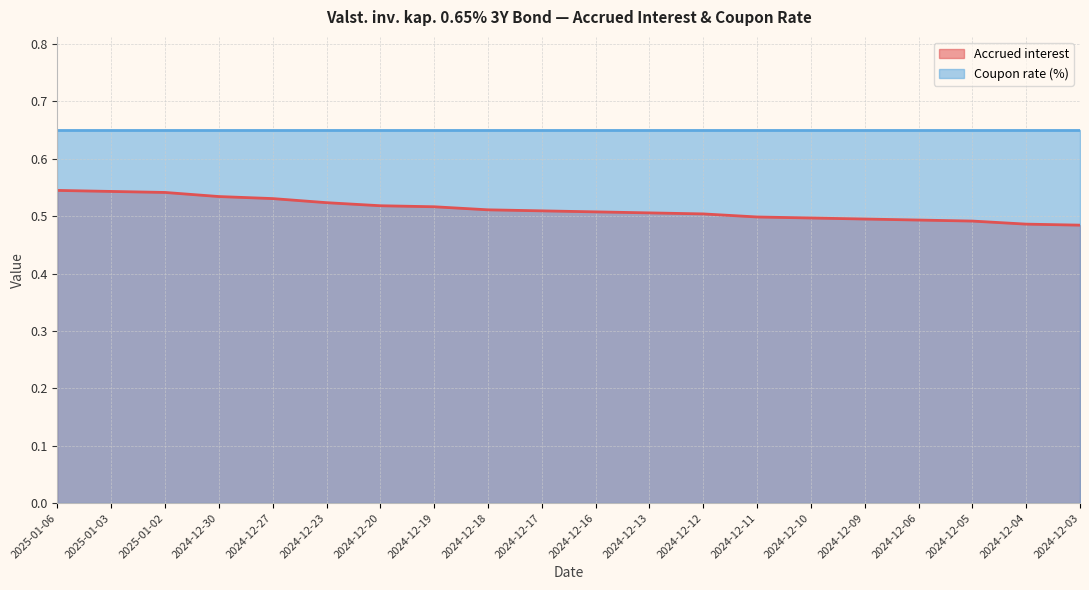

List the labels in order of value, largest first.

2025-01-06, 2025-01-03, 2025-01-02, 2024-12-30, 2024-12-27, 2024-12-23, 2024-12-20, 2024-12-19, 2024-12-18, 2024-12-17, 2024-12-16, 2024-12-13, 2024-12-12, 2024-12-11, 2024-12-10, 2024-12-09, 2024-12-06, 2024-12-05, 2024-12-04, 2024-12-03